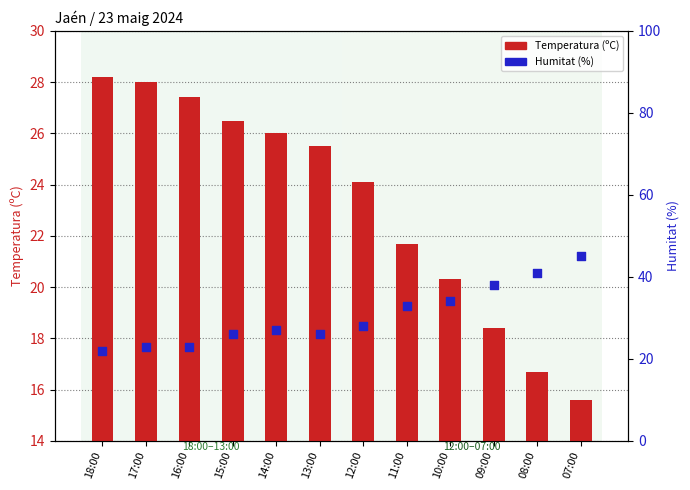

At how many categories does at least one series exceed 26?

11